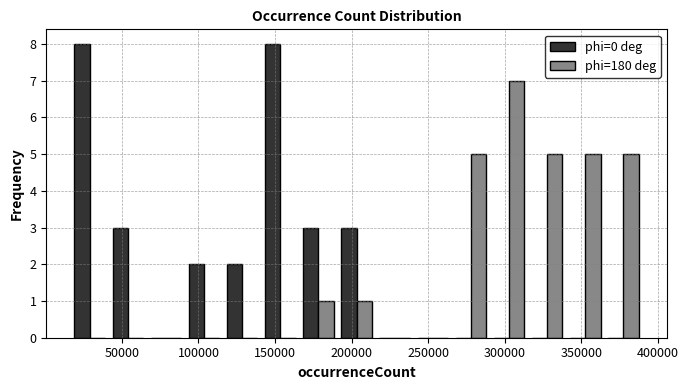

Reading left to right, transcribe this chart: for each range on the x-axis, give the height of each series' bar. Neither the bar edges nor the heights are printed on the chart, so give them approximately, as read against the axes.

15000 to 40000: phi=0 deg=8	phi=180 deg=0
40000 to 65000: phi=0 deg=3	phi=180 deg=0
65000 to 90000: phi=0 deg=0	phi=180 deg=0
90000 to 115000: phi=0 deg=2	phi=180 deg=0
115000 to 140000: phi=0 deg=2	phi=180 deg=0
140000 to 165000: phi=0 deg=8	phi=180 deg=0
165000 to 190000: phi=0 deg=3	phi=180 deg=1
190000 to 215000: phi=0 deg=3	phi=180 deg=1
215000 to 240000: phi=0 deg=0	phi=180 deg=0
240000 to 265000: phi=0 deg=0	phi=180 deg=0
265000 to 290000: phi=0 deg=0	phi=180 deg=5
290000 to 315000: phi=0 deg=0	phi=180 deg=7
315000 to 340000: phi=0 deg=0	phi=180 deg=5
340000 to 365000: phi=0 deg=0	phi=180 deg=5
365000 to 390000: phi=0 deg=0	phi=180 deg=5